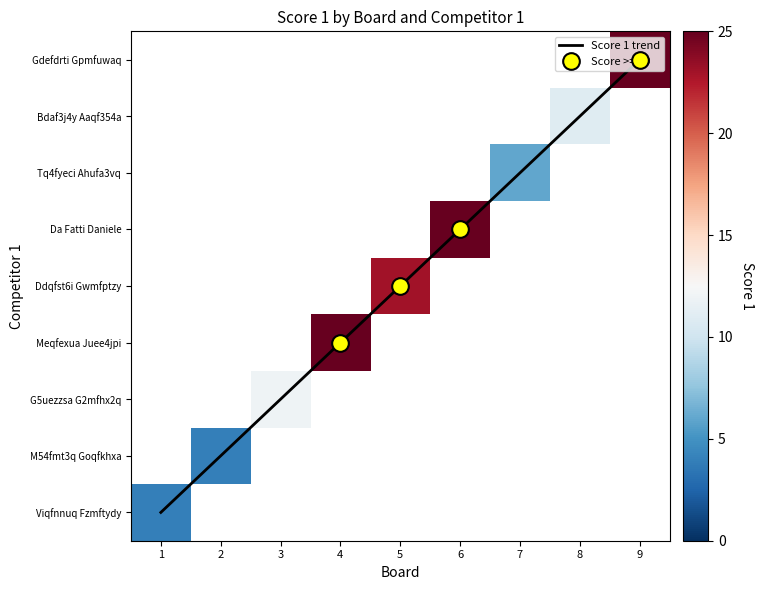

Which series has the largest total across all categories?

Score 1 trend